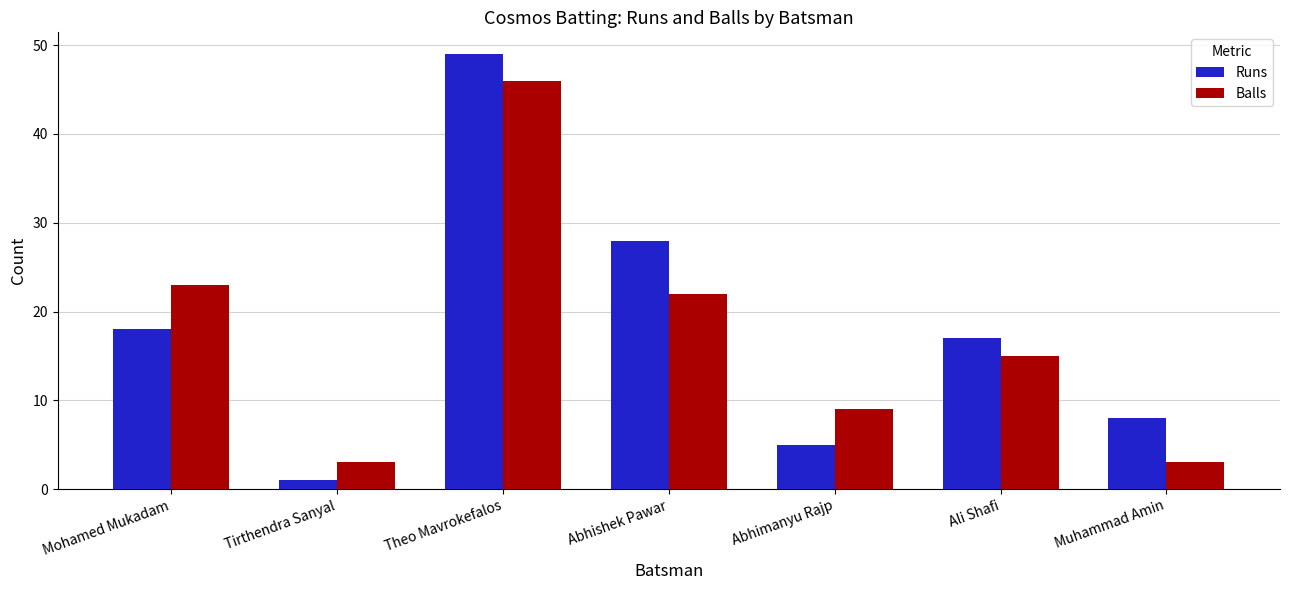

What is the value of the Balls bar at the 2nd from the left?

3